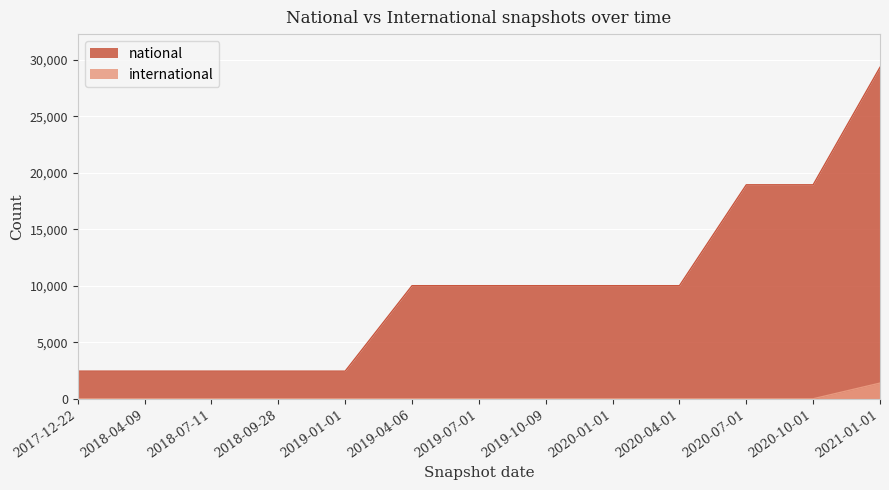

Reading left to right, list all the values displayed in this chart.

national: 2447	2447	2447	2447	2447	10013	10013	10013	10013	10013	18946	18946	29352
international: 0	0	0	0	0	0	0	0	0	0	0	0	1388